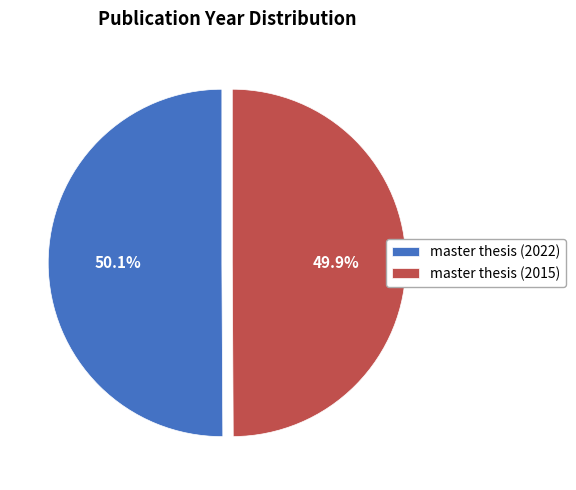

To the nearest percent, what portion does master thesis (2022) represent?

50%